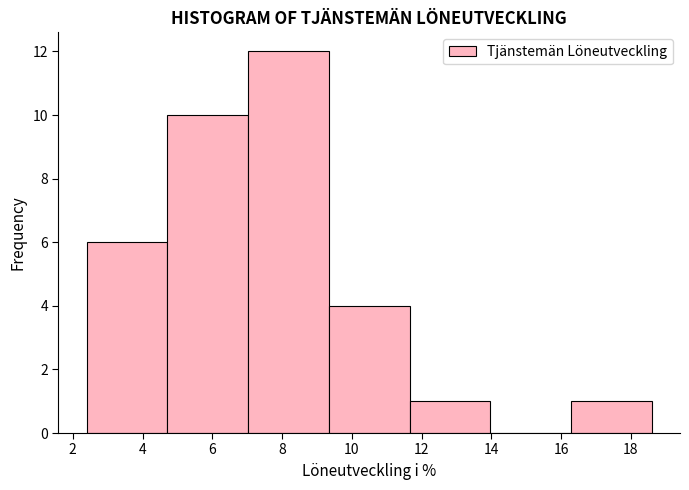

Over which range of the x-axis is the bar tallest?

7.0 to 9.4